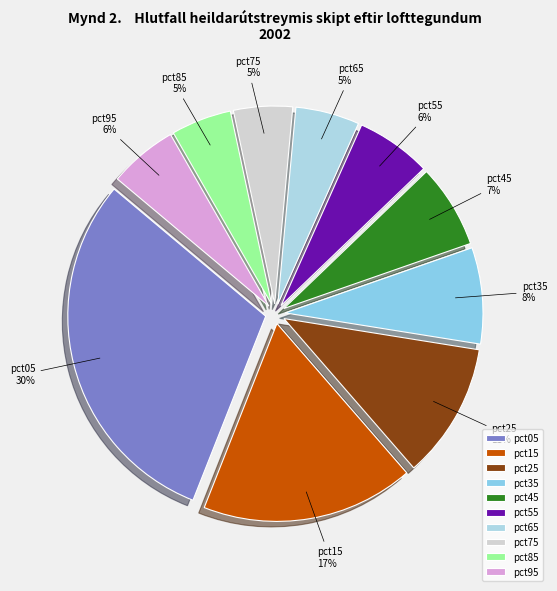

The pct95 slice represents 16% of the pie. True or false?

False